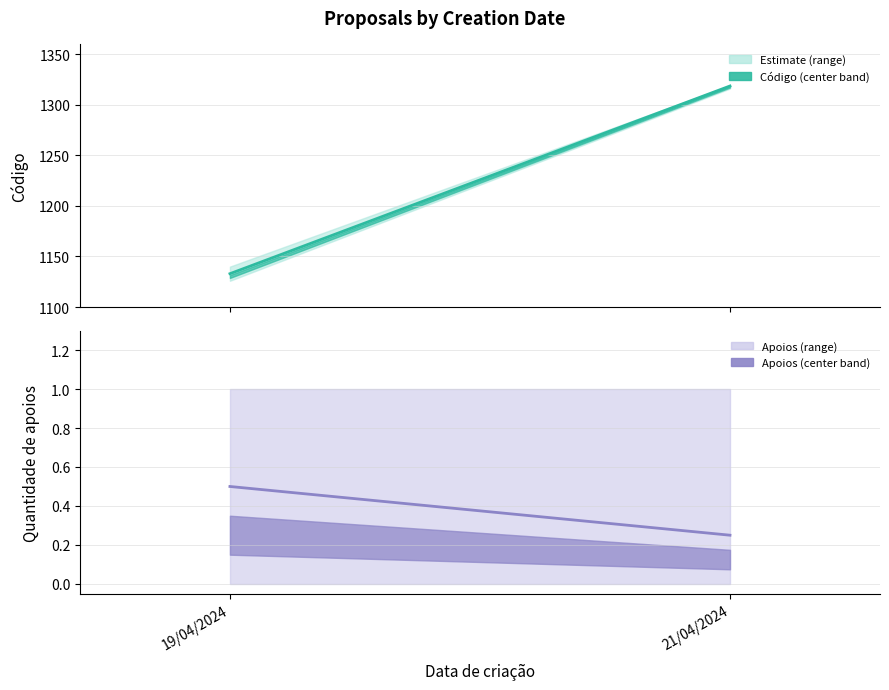

What is the difference between the highest and lowest values at 21/04/2024?

1318.2